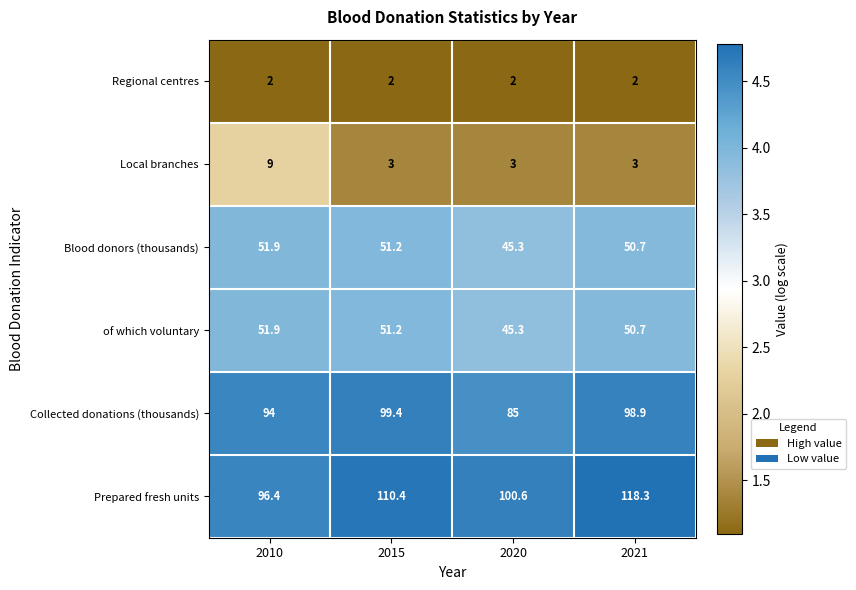

Which series has the largest total across all categories?

Prepared fresh units